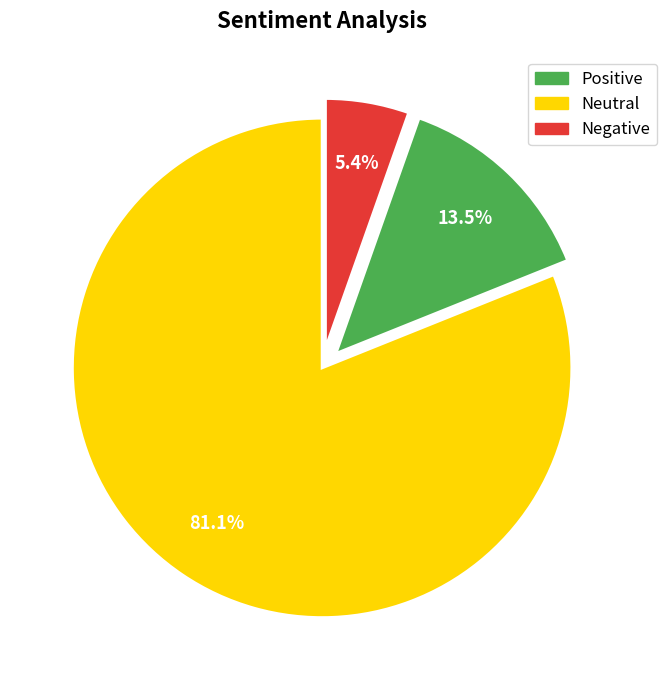

Is there a majority slice in this chart?

Yes